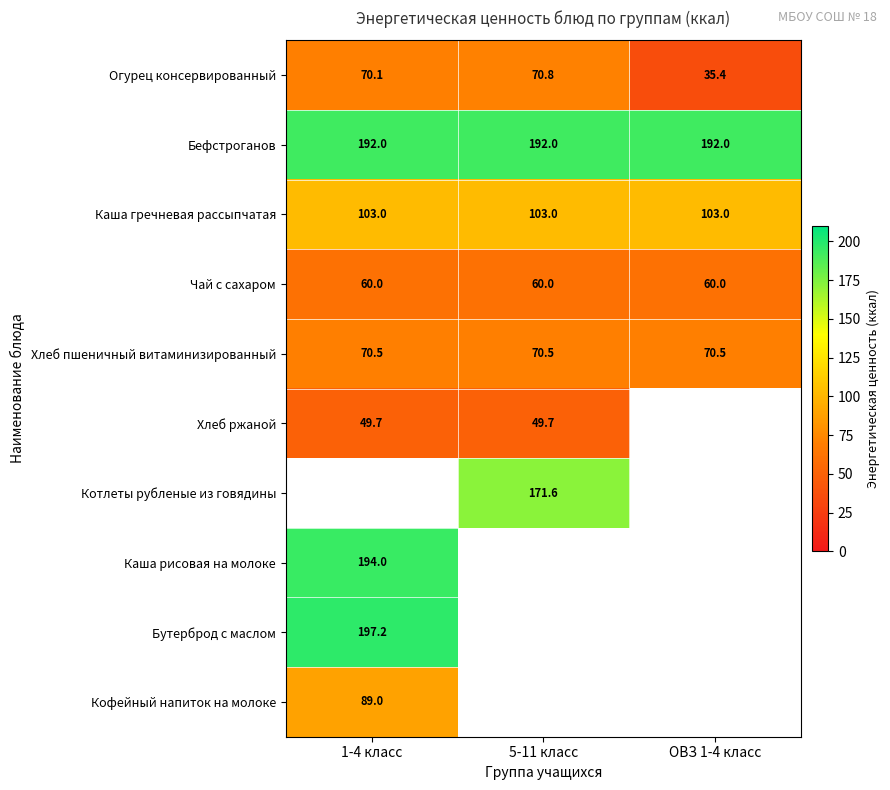

Which category has the highest value in the Каша гречневая рассыпчатая series?

1-4 класс